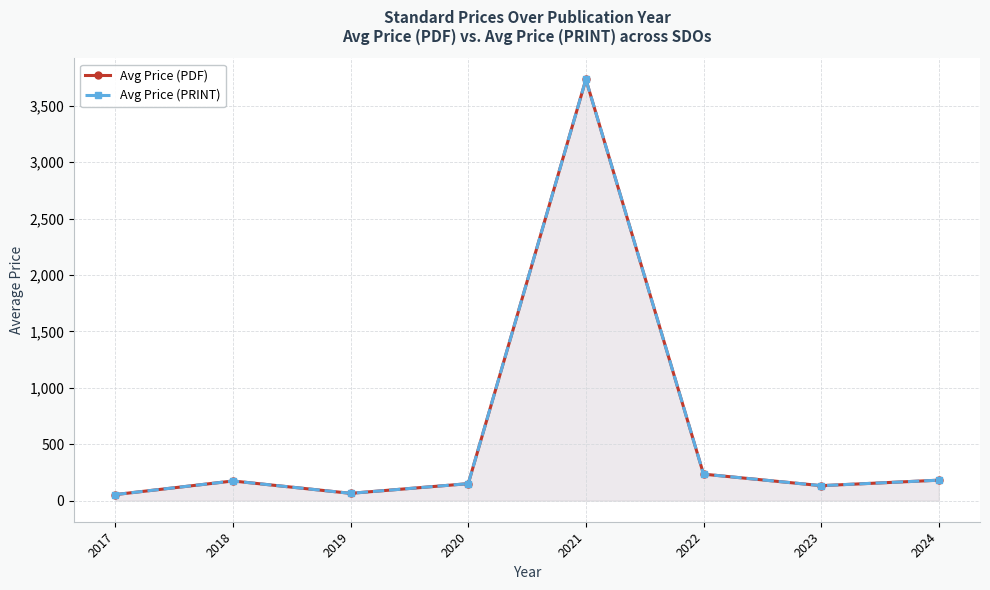

What is the minimum value for Avg Price (PRINT)?

54.0